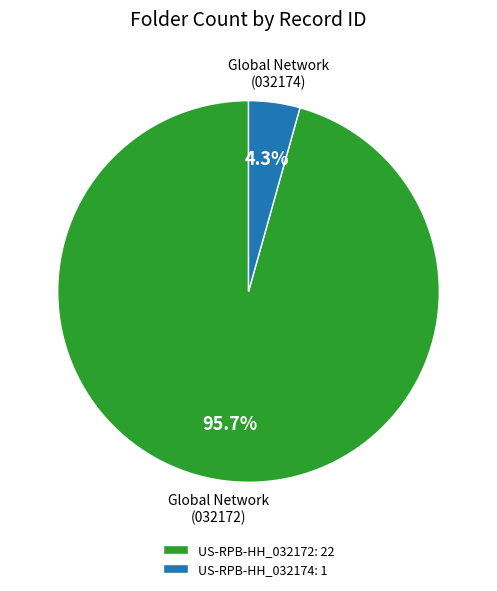

Between US-RPB-HH_032174: 1 and US-RPB-HH_032172: 22, which is larger?

US-RPB-HH_032172: 22